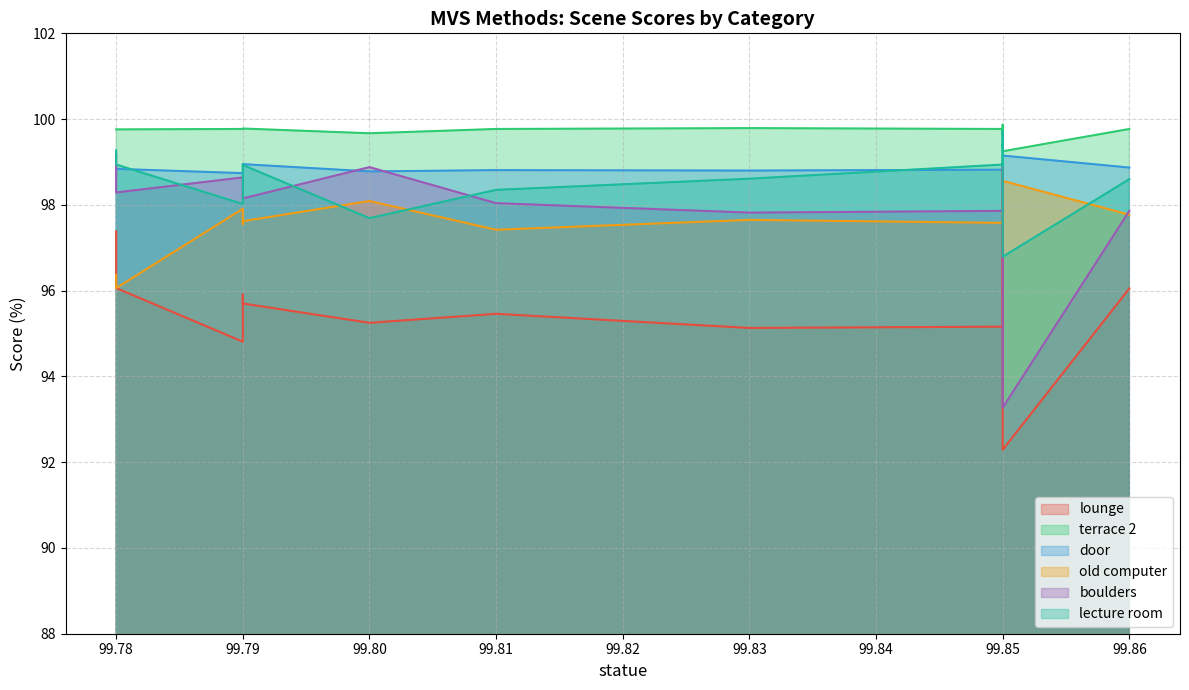

Is the value of lounge at 99.85 greater than the value of terrace 2 at 99.86?

No